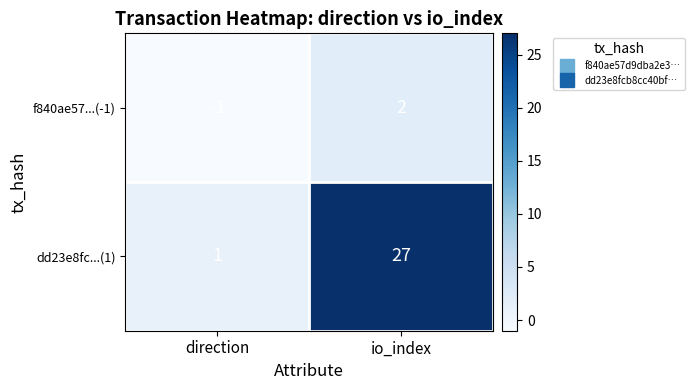

What is the average value of the dd23e8fc...(1) series?

14